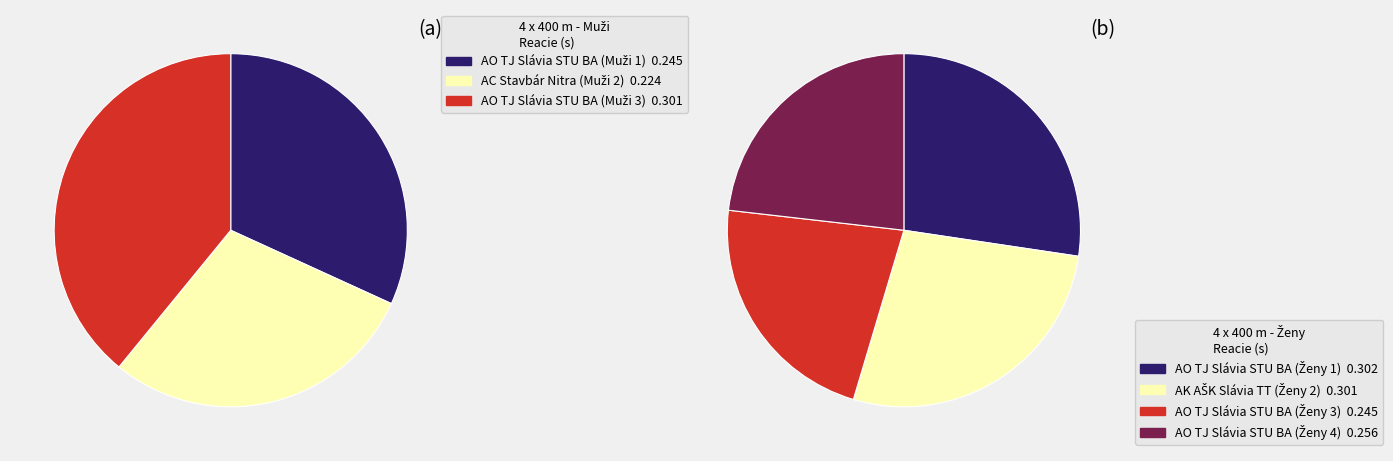

Is it true that AO TJ Slávia STU Bratislava (Muži 1) is 1% of the pie?

False